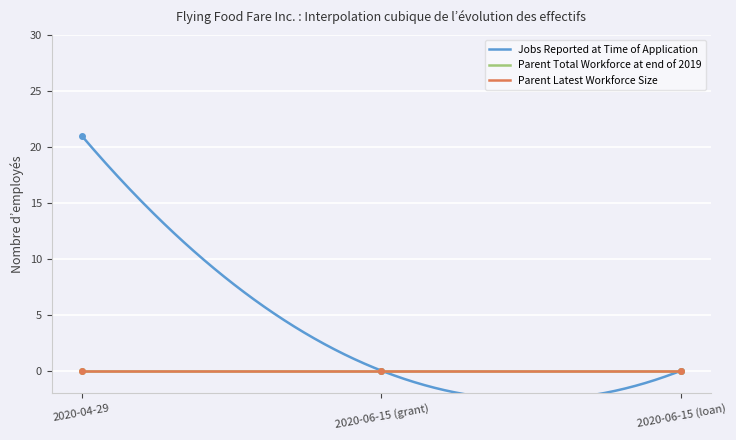

What are all the series names shown in the legend?

Jobs Reported at Time of Application, Parent Total Workforce at end of 2019, Parent Latest Workforce Size